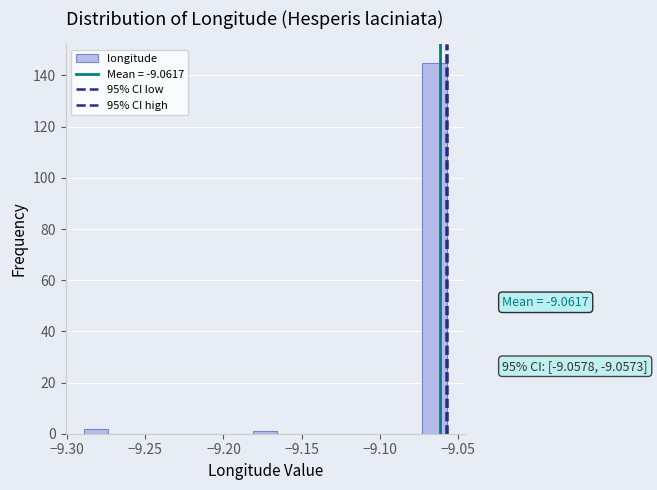

Around what value on the x-axis is the tallest bar? Give the approximate position of its centre, as read against the axis.

-9.065